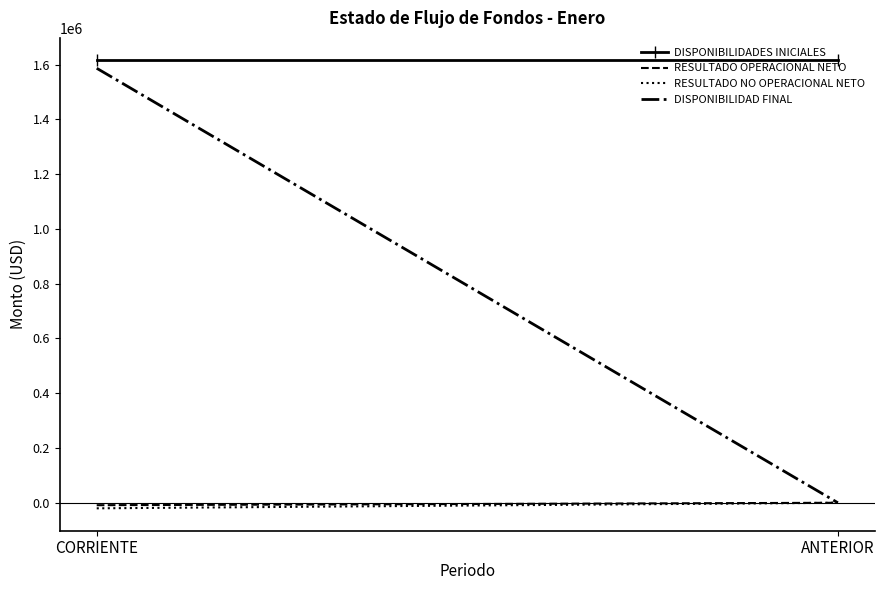

Between CORRIENTE and ANTERIOR, which is larger?

CORRIENTE